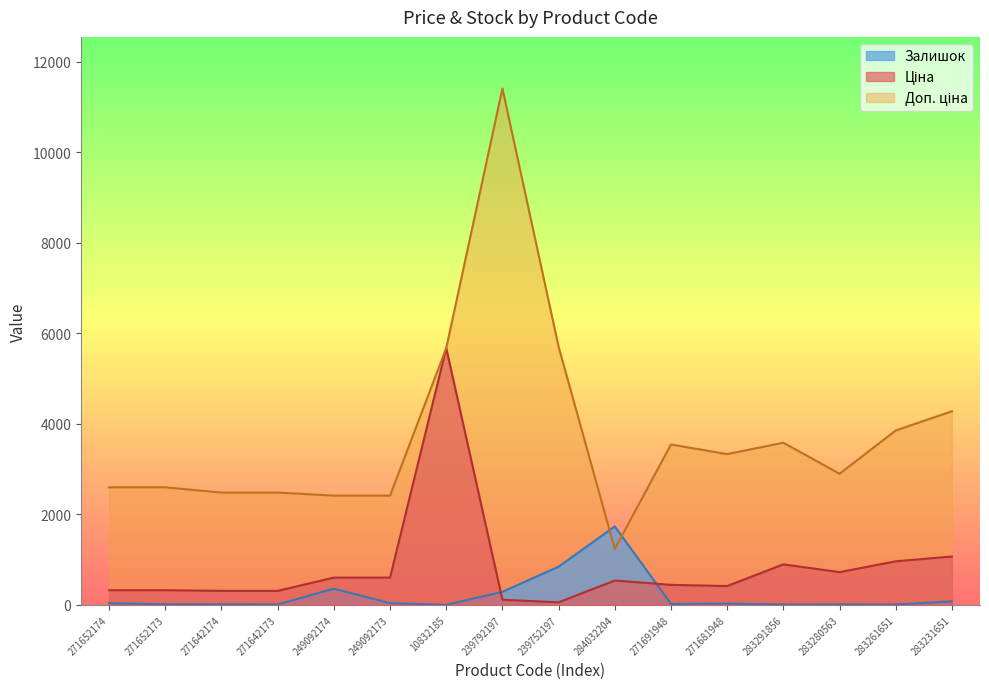

What is the difference between the Ціна values at 239792197 and 249092173?

489.6